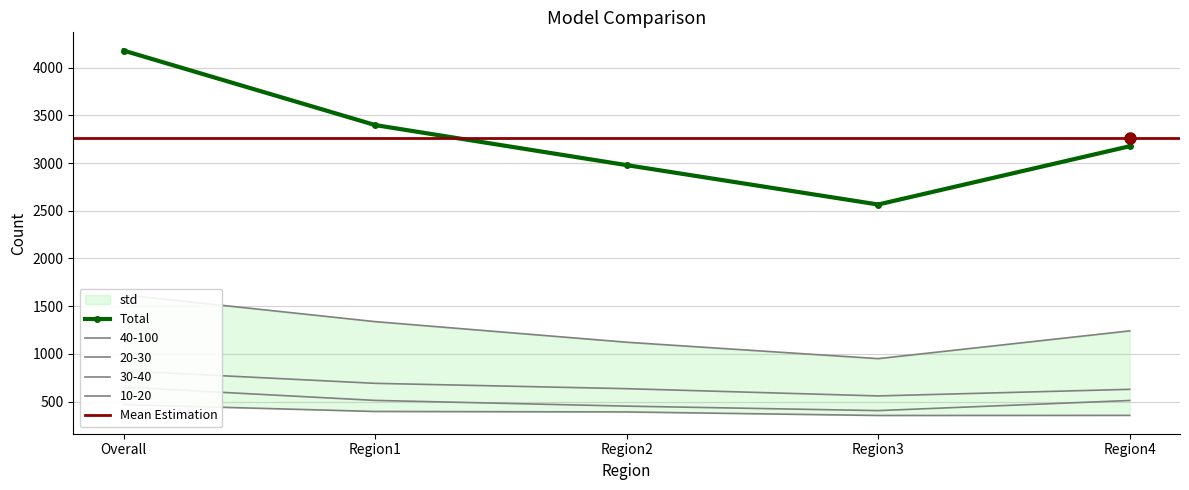

The value of 30-40 at 3 is 12. True or false?

False